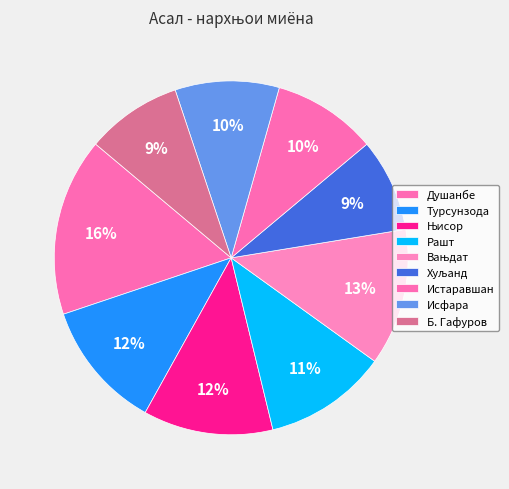

Does Исфара account for over 50% of the chart?

No